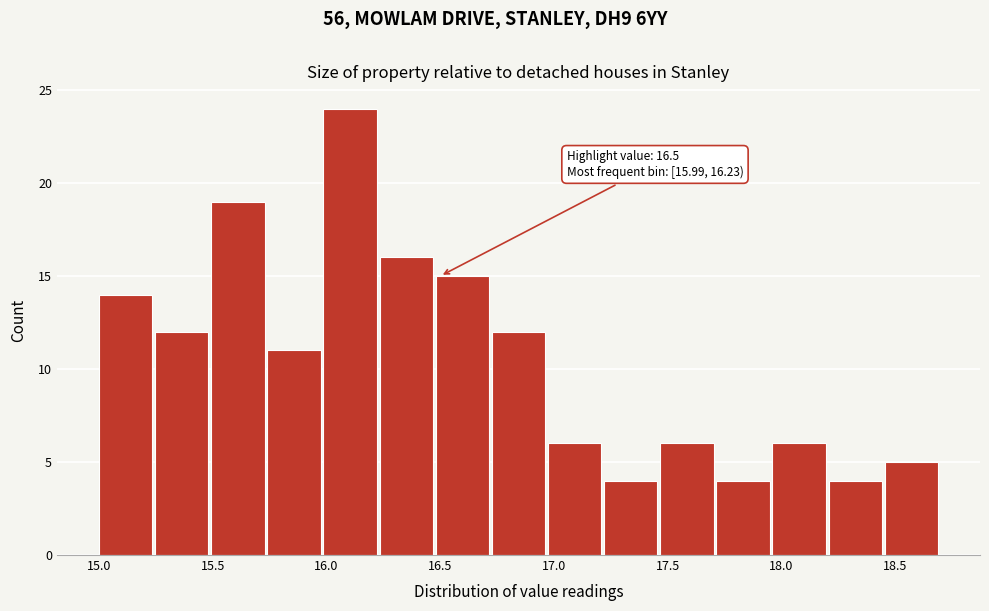

Over which range of the x-axis is the bar tallest?

16.00 to 16.25